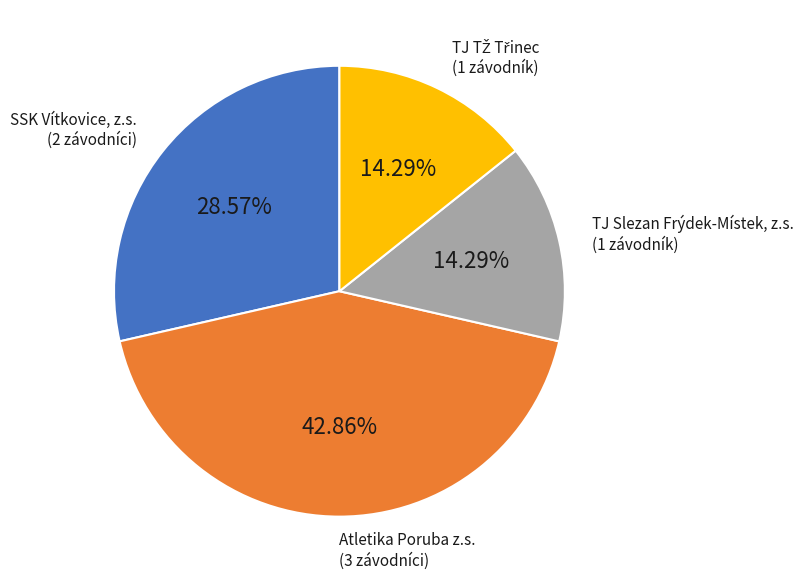

To the nearest percent, what is the difference between the largest and smallest slice percentages?

29%